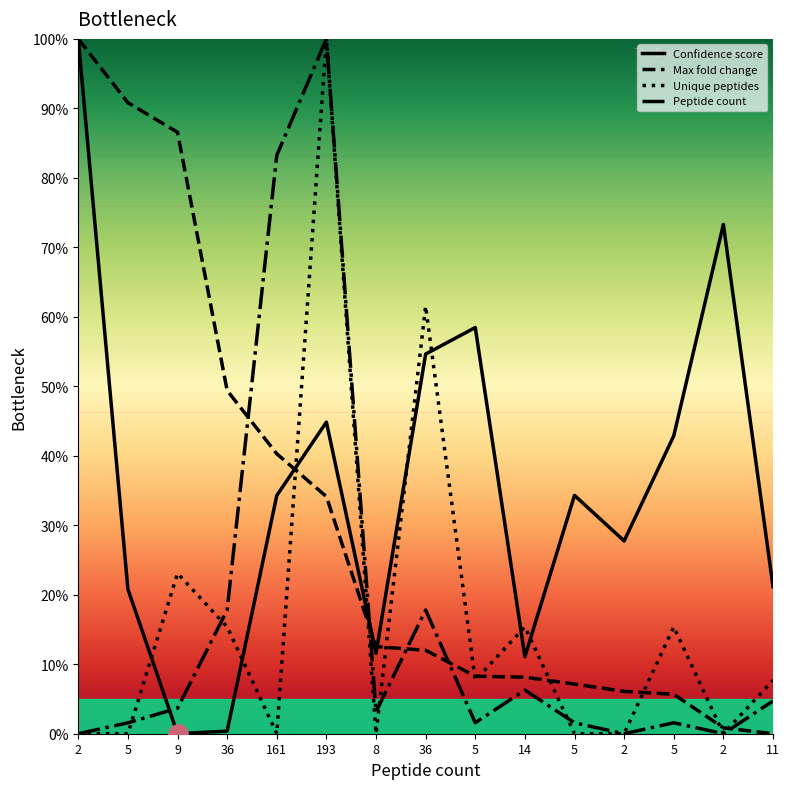

Which series has the largest total across all categories?

Confidence score